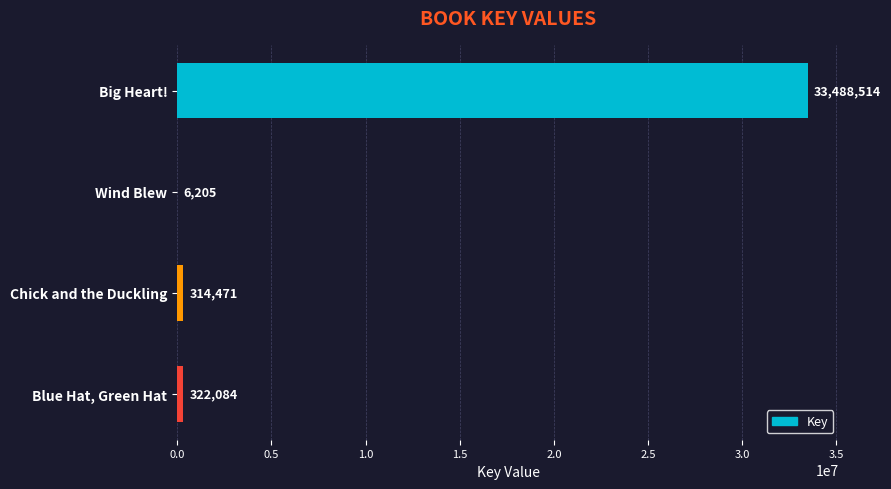

What is the change in value from Big Heart! to Chick and the Duckling?

-33174043